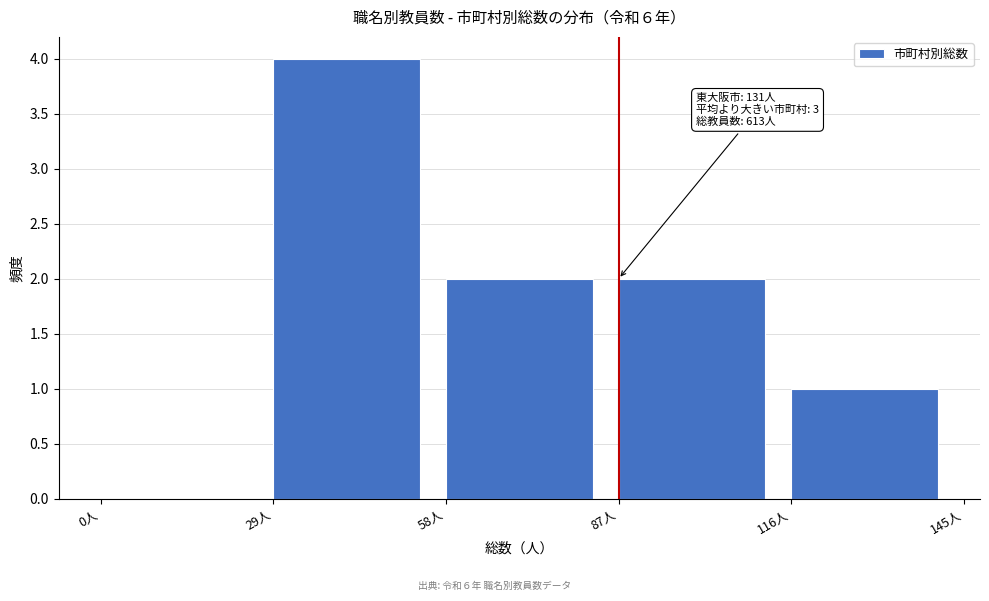

Which range on the x-axis has the tallest bar?

29 to 58